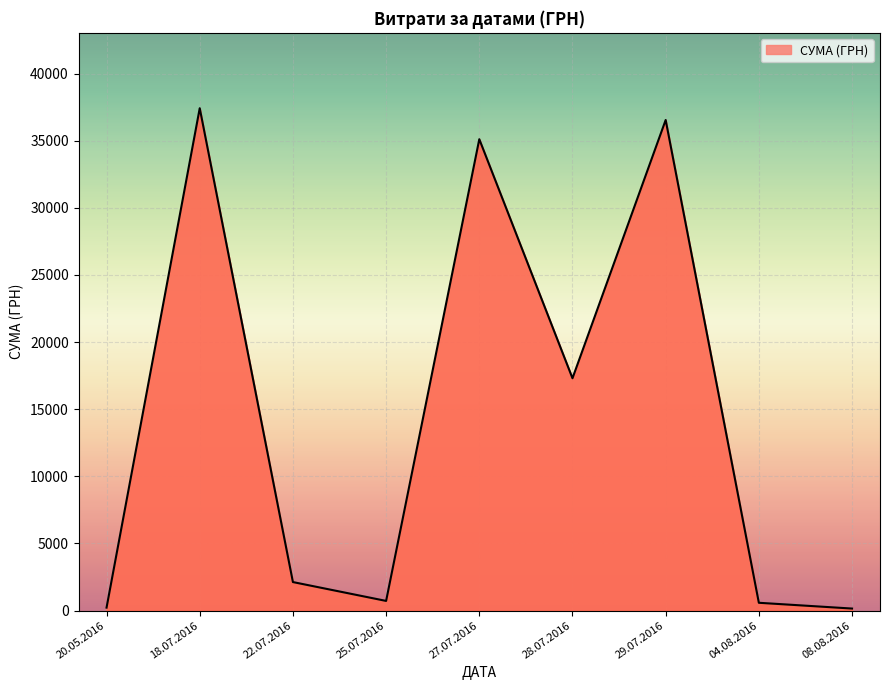

What is the difference between the values at 18.07.2016 and 29.07.2016?

878.0